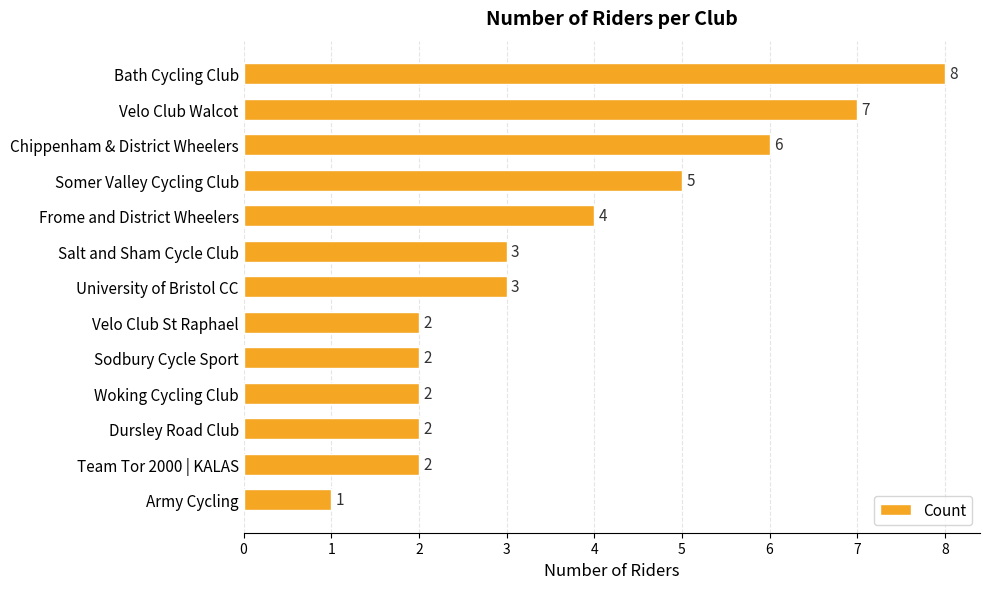

The value at Woking Cycling Club is 2. True or false?

True